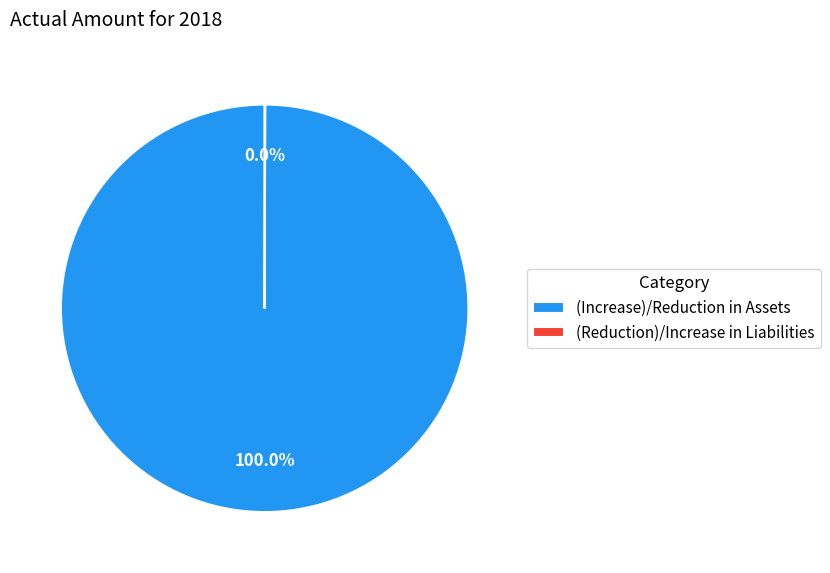

What is the largest slice in the pie chart?

(Increase)/Reduction in Assets